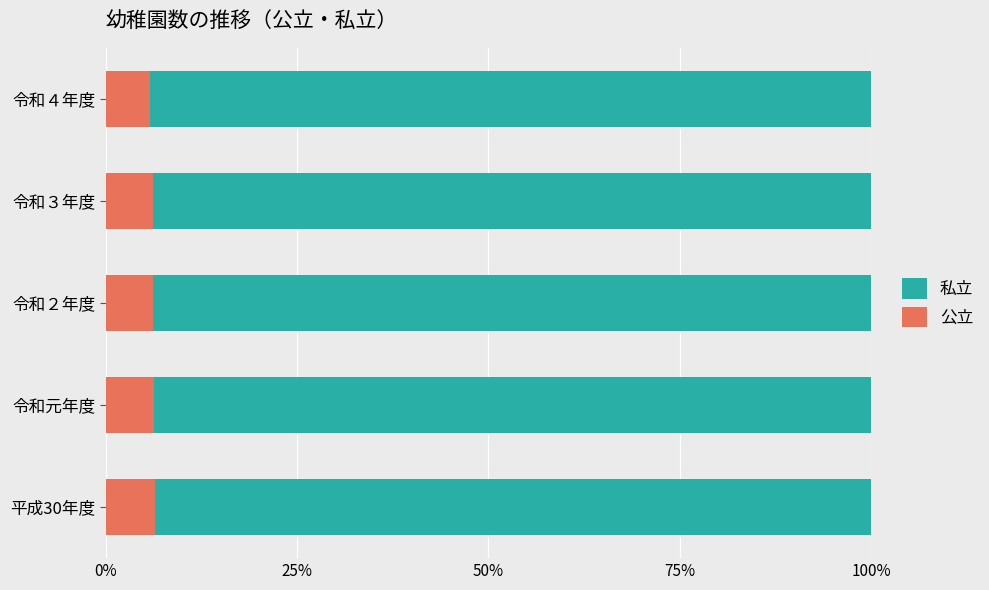

How many series are shown in this chart?

2